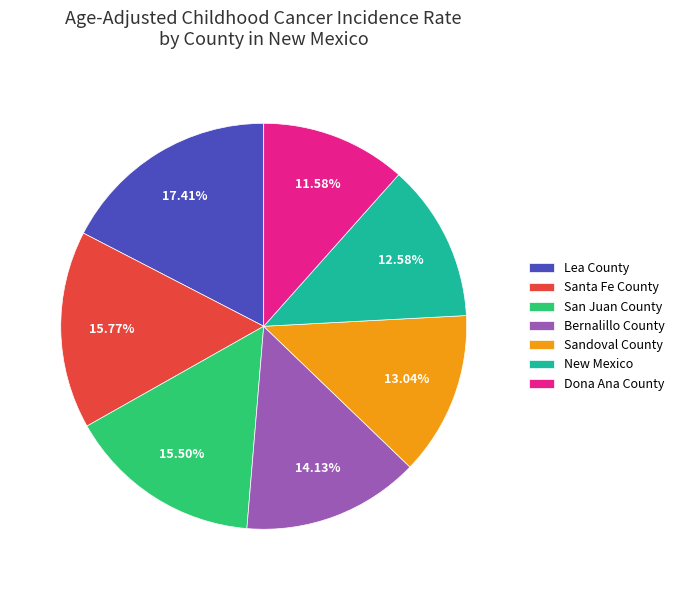

Which category has the smallest portion of the pie?

Dona Ana County